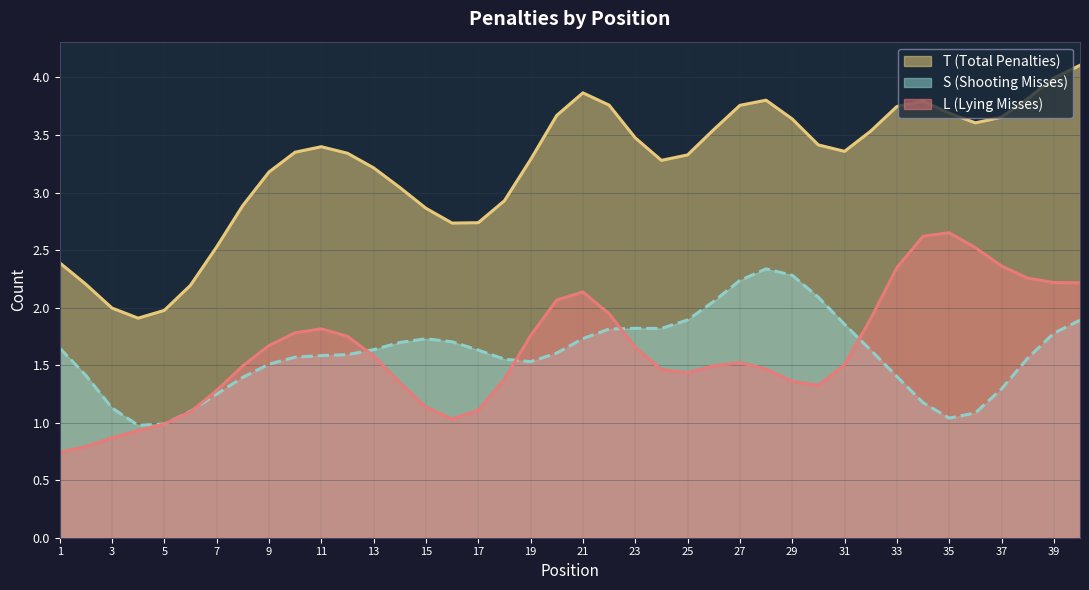

True or false: S (Shooting Misses) and T (Total Penalties) intersect in this chart.

False